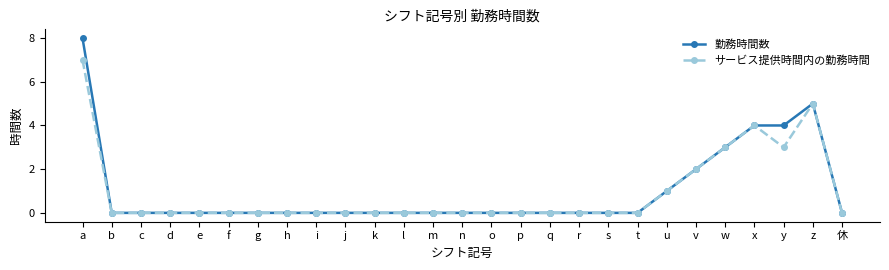

Reading right to left, list all the values displayed in this chart.

勤務時間数: 0	5	4	4	3	2	1	0	0	0	0	0	0	0	0	0	0	0	0	0	0	0	0	0	0	0	8
サービス提供時間内の勤務時間: 0	5	3	4	3	2	1	0	0	0	0	0	0	0	0	0	0	0	0	0	0	0	0	0	0	0	7